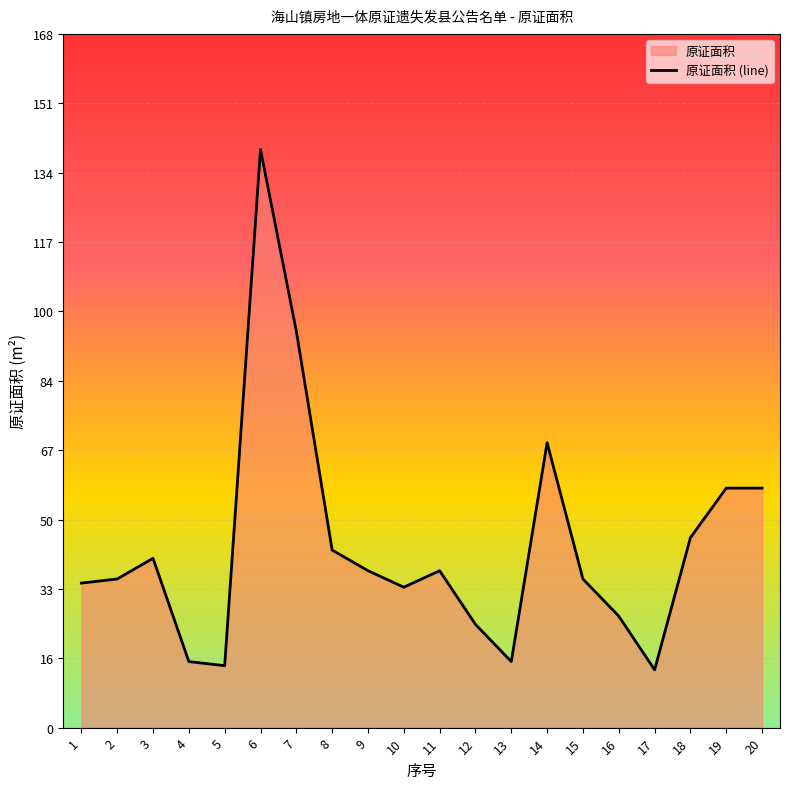

What is the greatest value displayed?

140